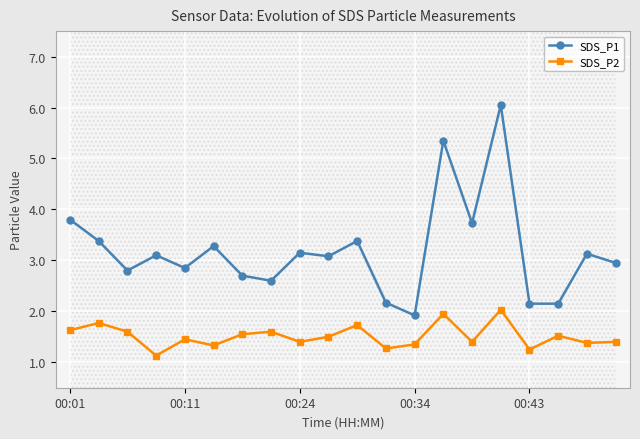

What is the difference between the SDS_P2 values at 6 and 13?

0.4